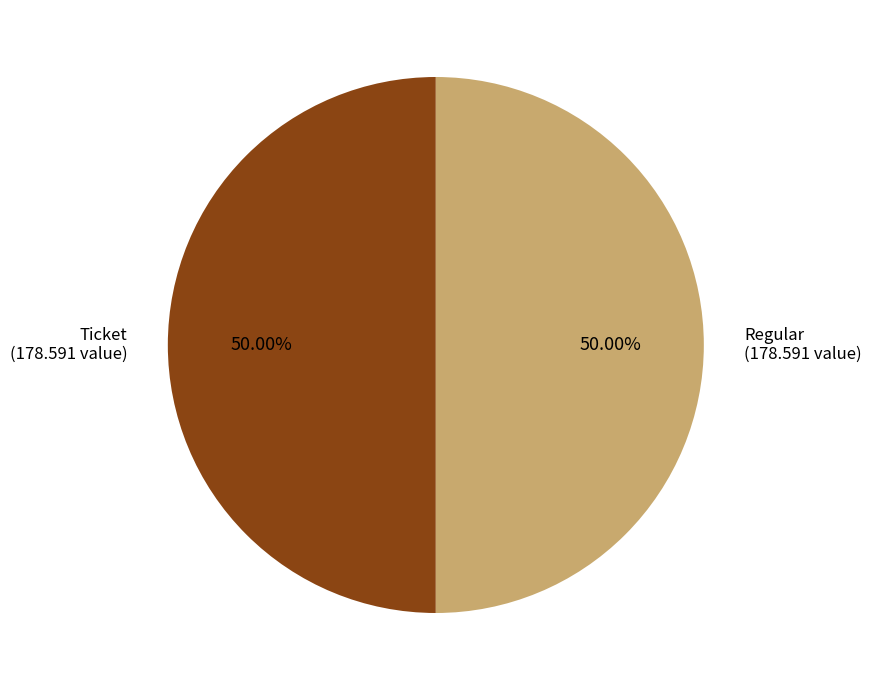

Is the sum of Ticket and Regular greater than half?

Yes